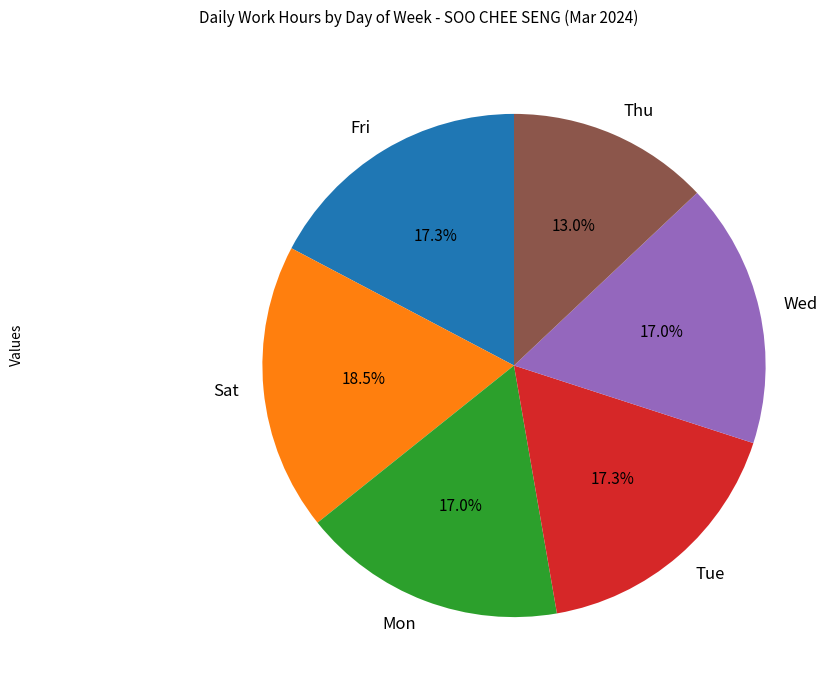

Approximately how many times larger is the value at Thu compared to Fri?

0.8